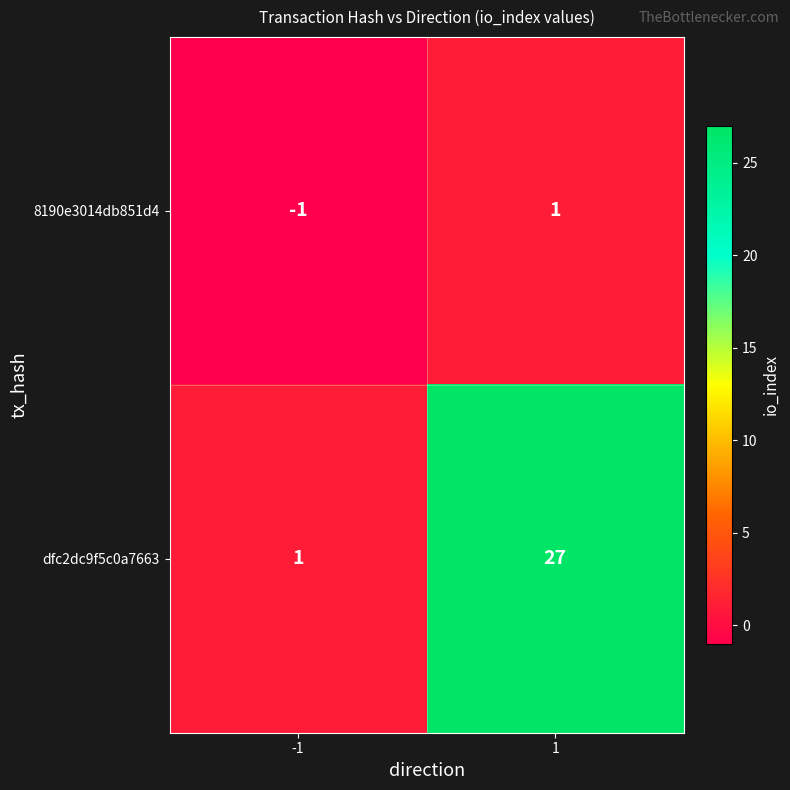

At which category is the sum across all series the highest?

1